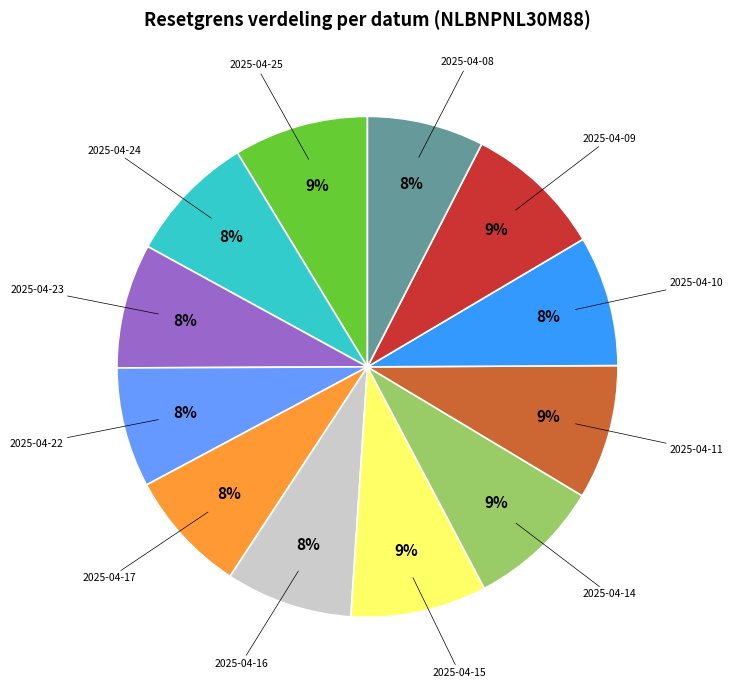

Is there a majority slice in this chart?

No